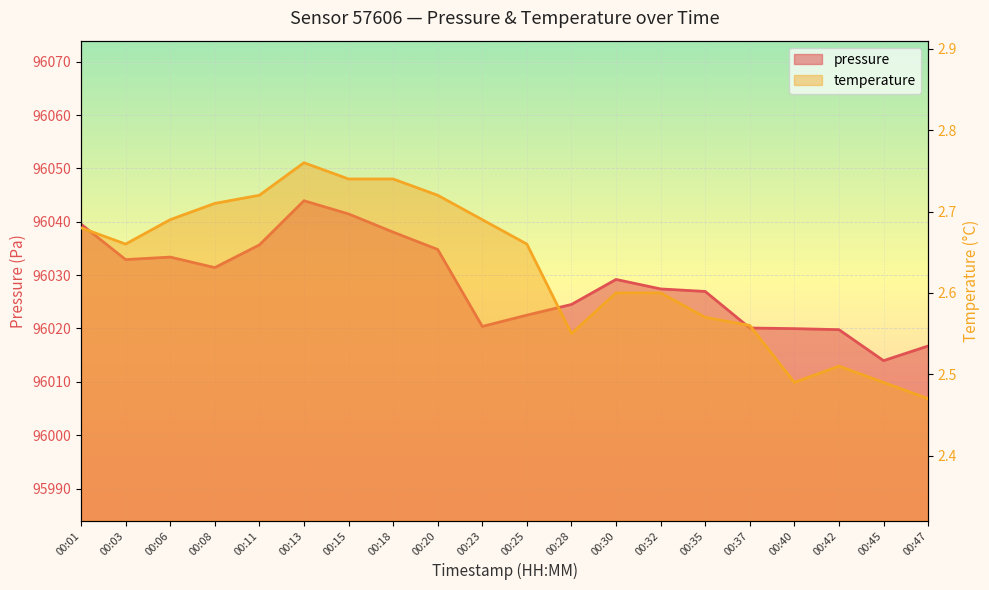

Rank the series by their average value, from lowest to highest.

temperature, pressure